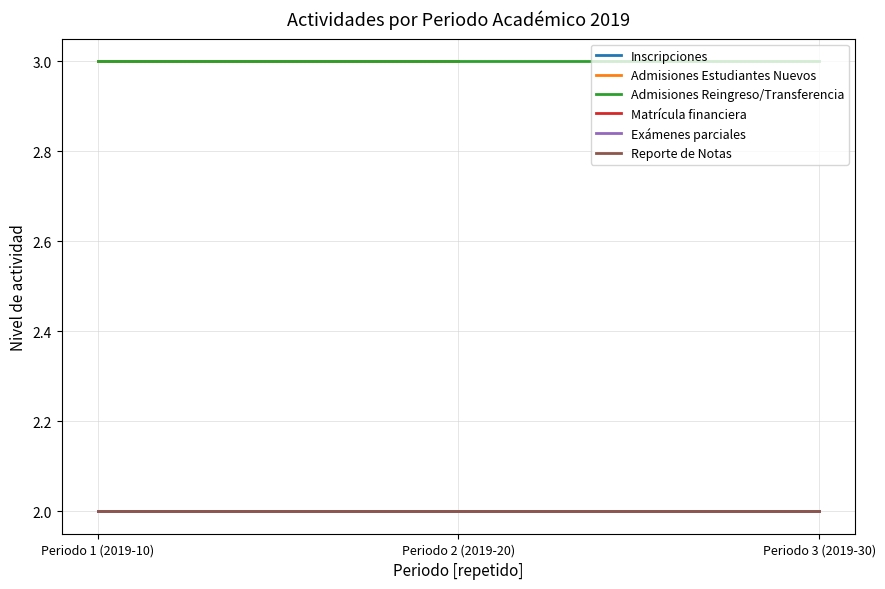

At how many categories does at least one series exceed 2?

3